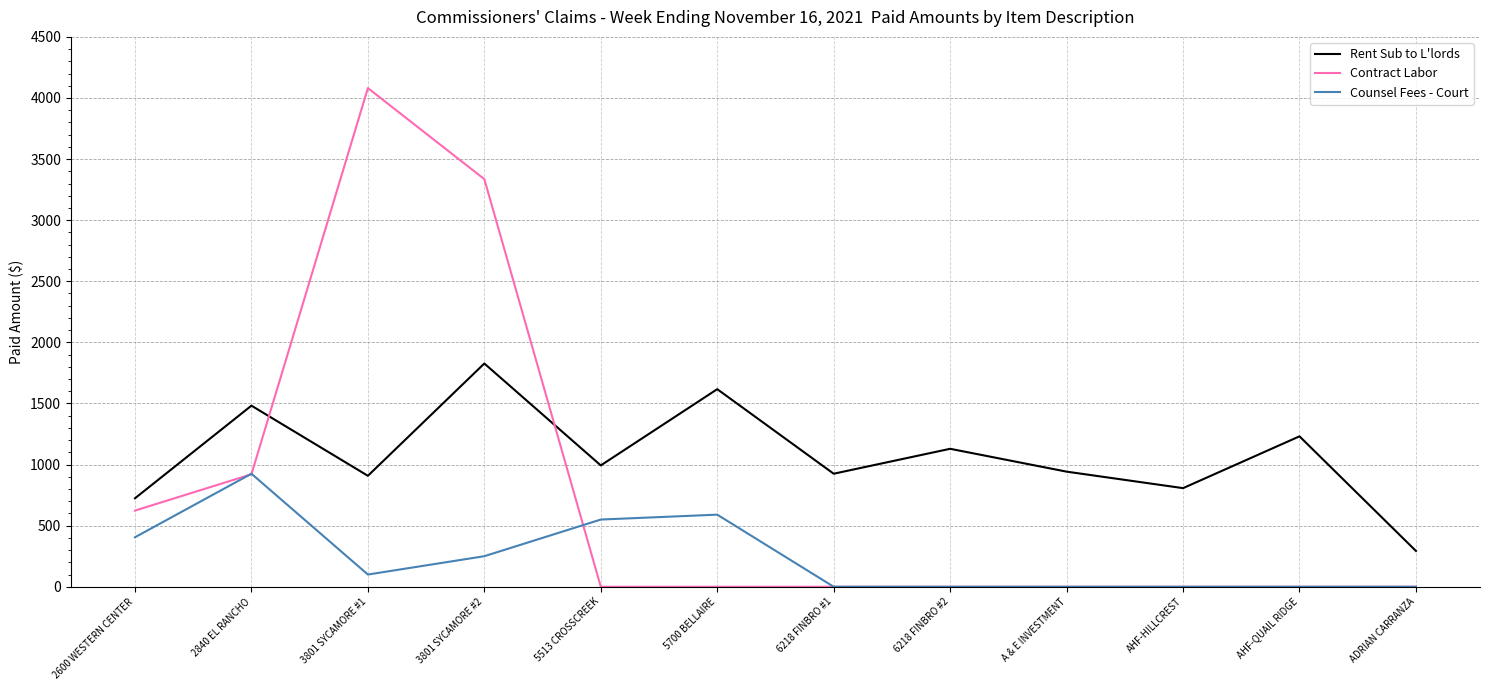

How many lines are shown in the chart?

3